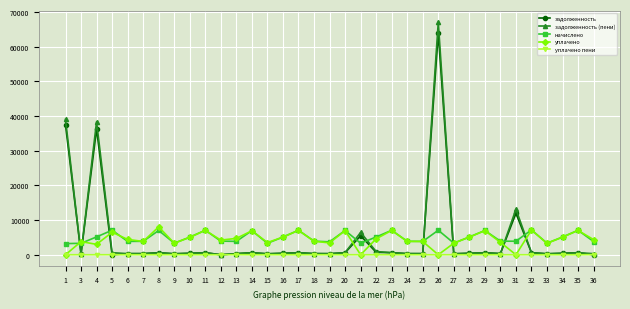

What are all the series names shown in the legend?

задолженность, задолженность (пени), начислено, уплачено, уплачено пени